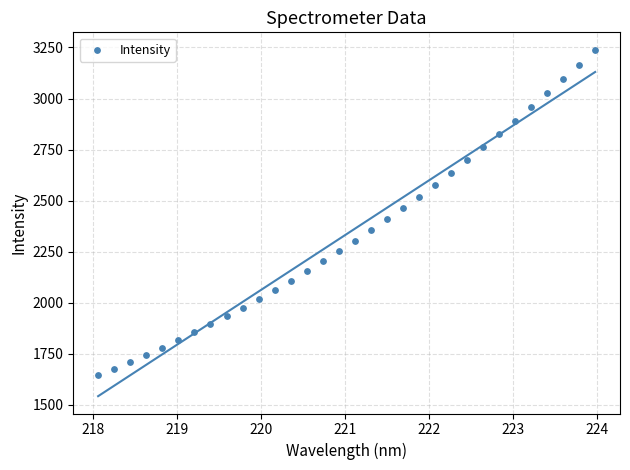

What is the range of X values (max minus min)?

5.9